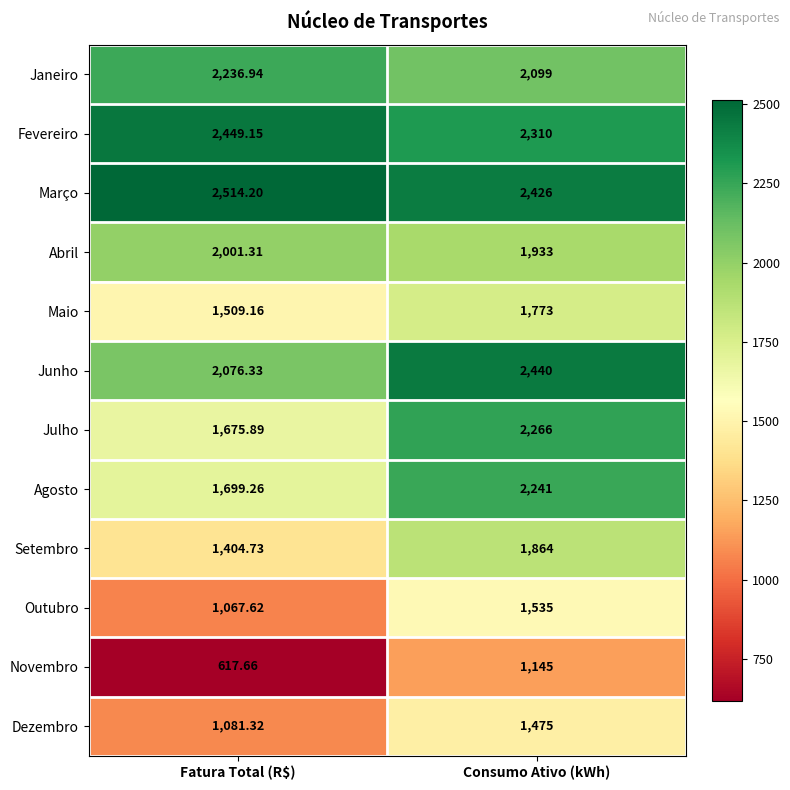

Which category has the lowest value across all series?

Fatura Total (R$)